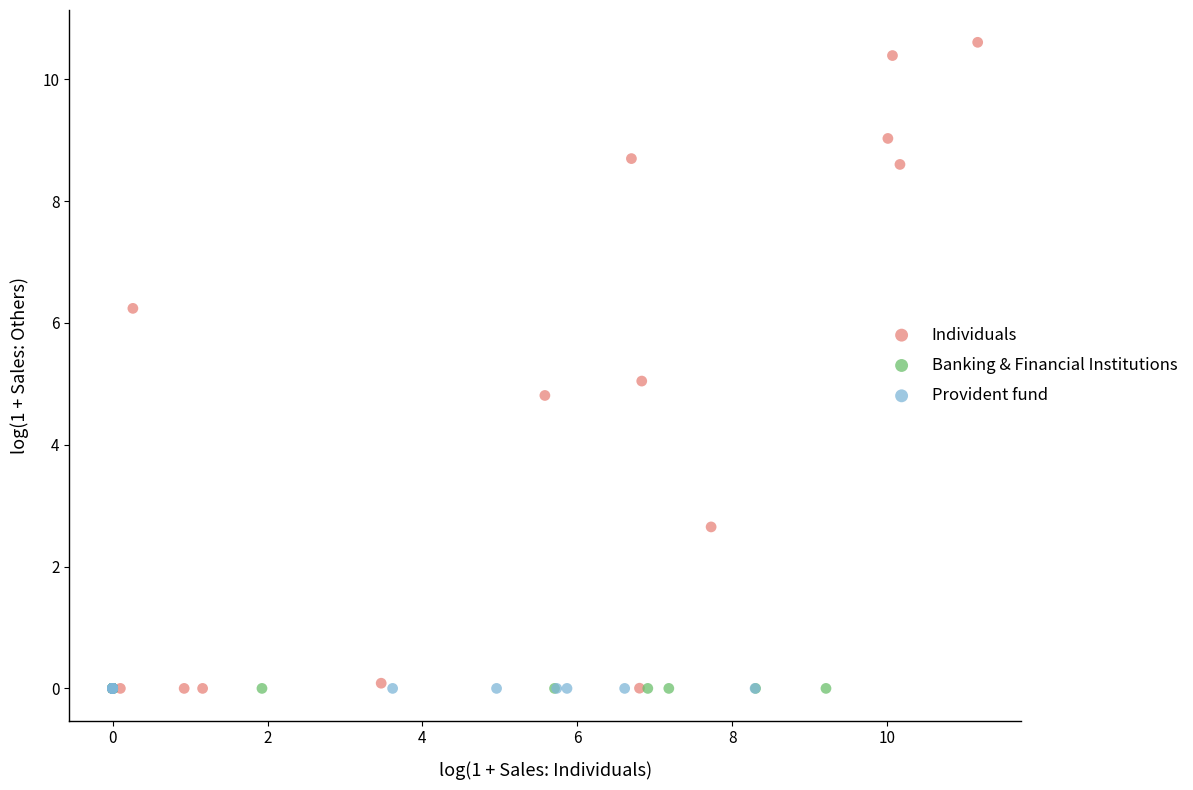

Which series contains the highest Y value?

Individuals